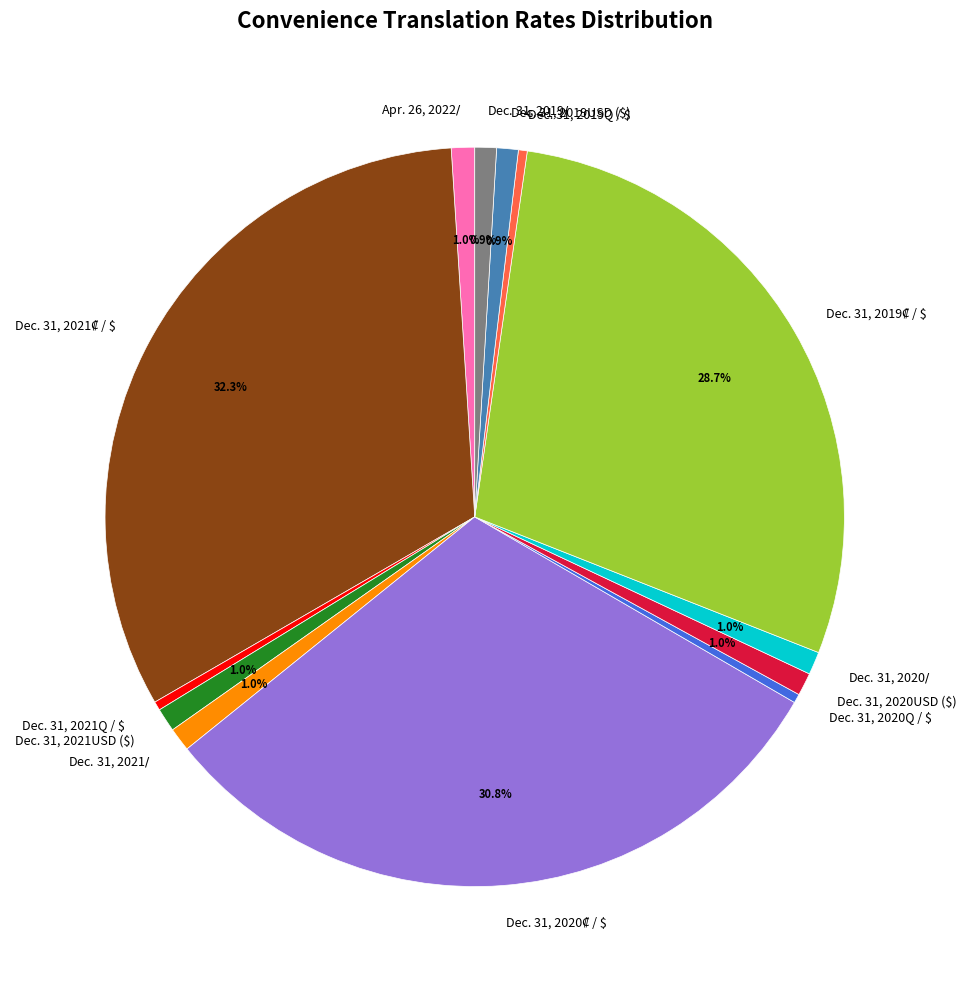

Does any single category account for the majority?

No